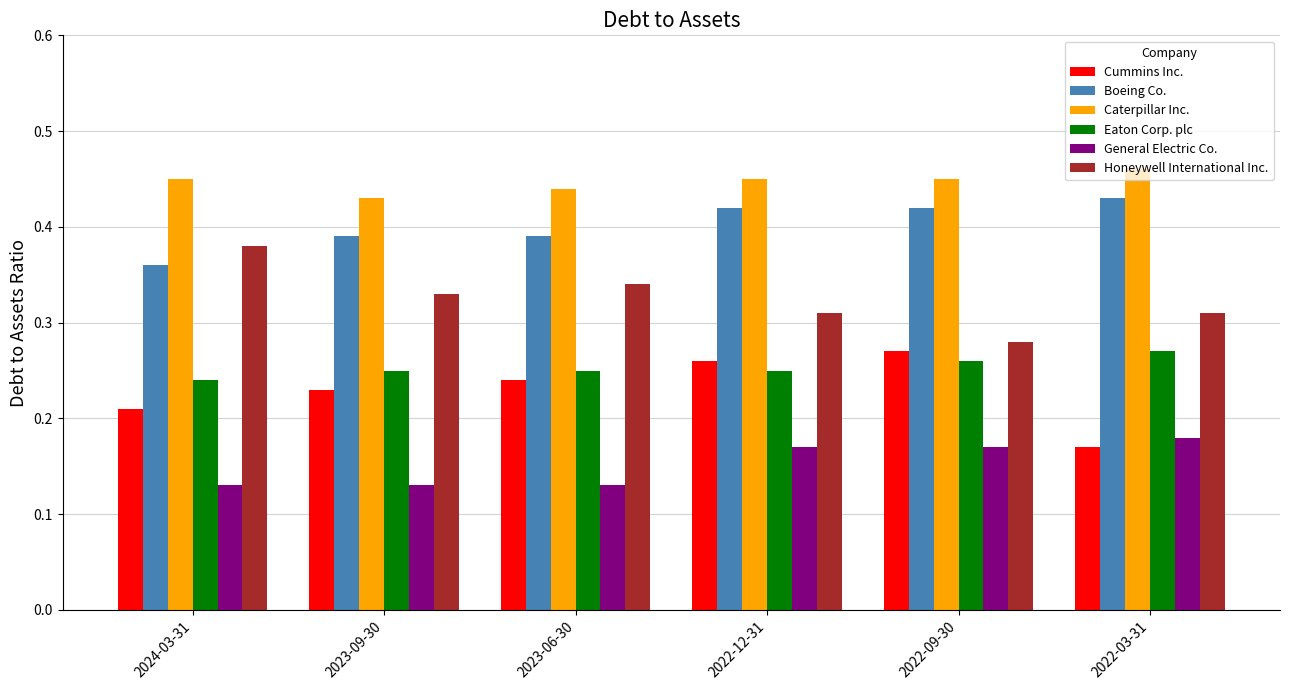

At which label is Cummins Inc. closest to 0?

2022-03-31